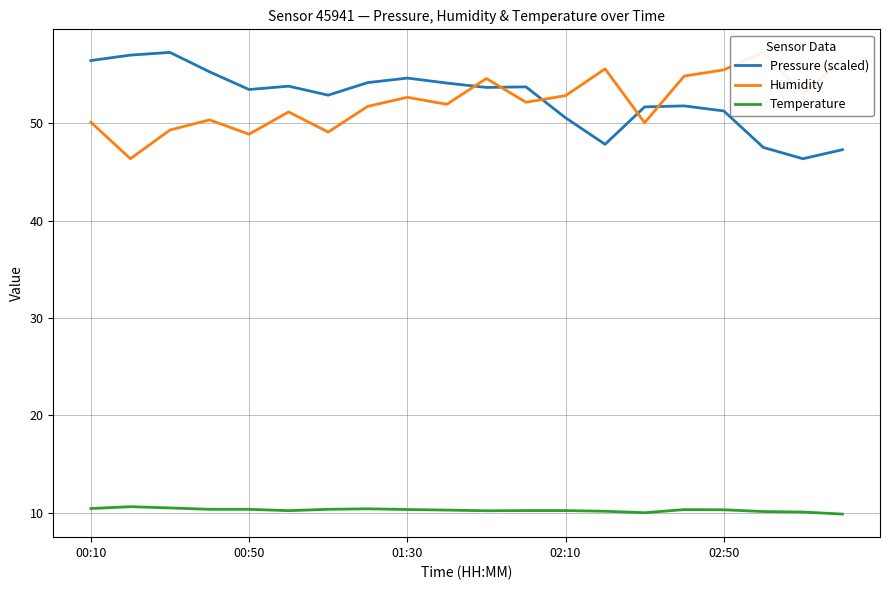

What is the difference between the maximum and minimum values in the Humidity series?

10.9